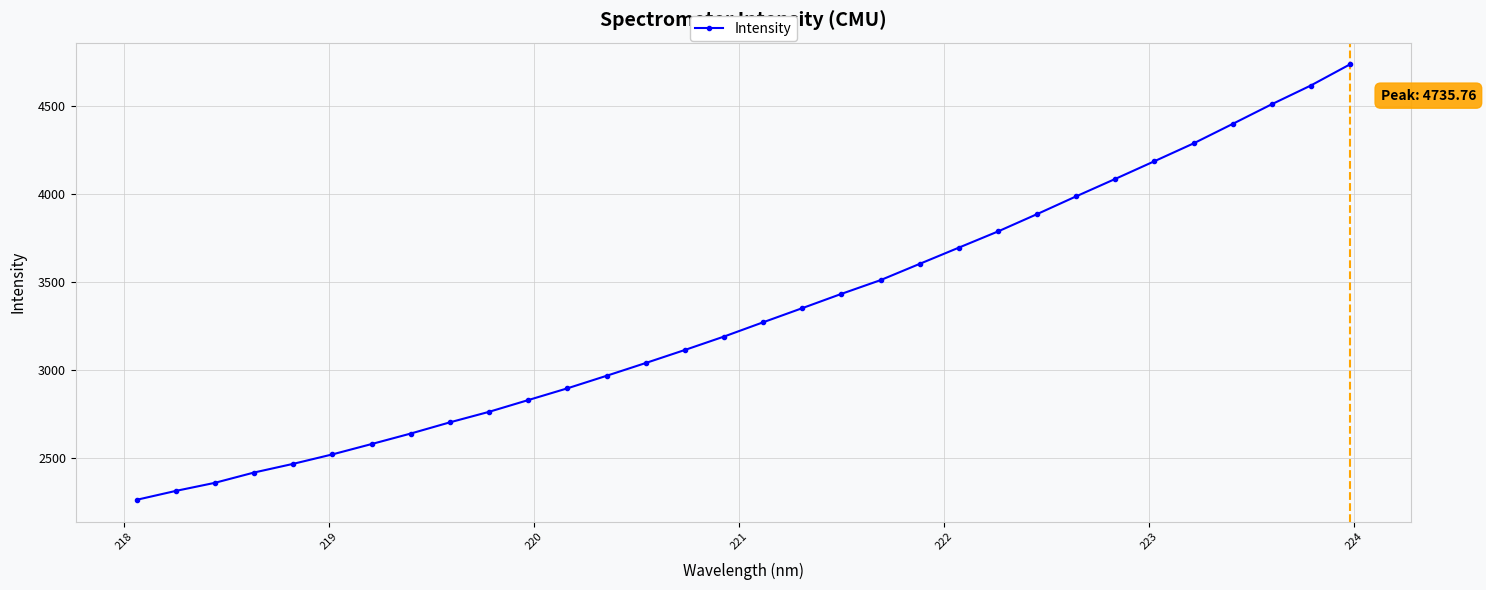

How many lines are shown in the chart?

1